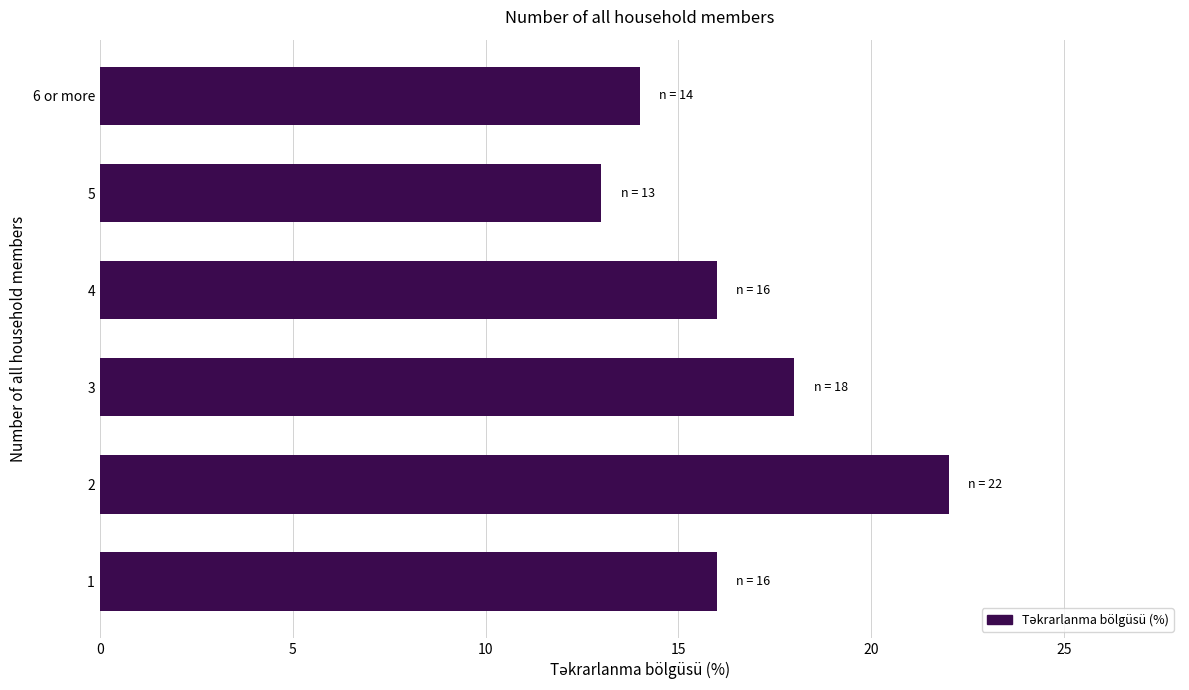

What is the greatest value displayed?

22